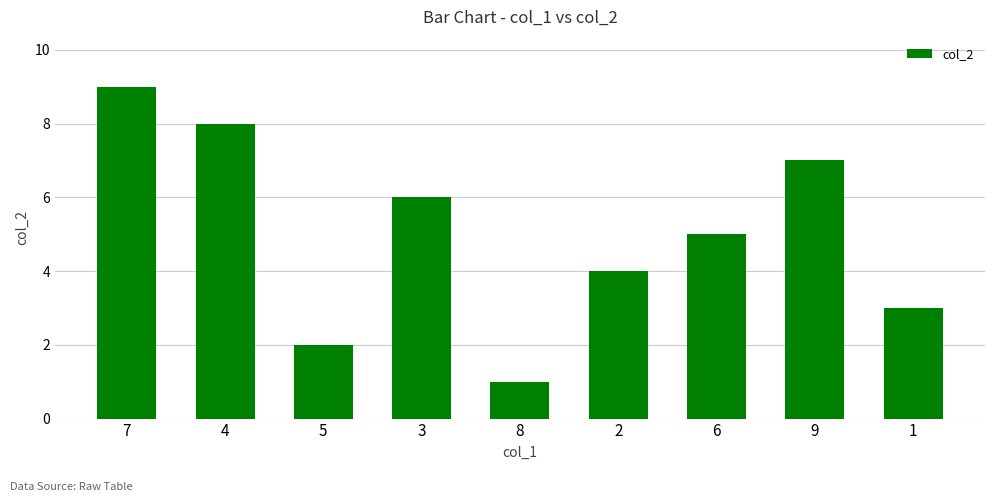

At which category does the chart reach its minimum across all series?

8